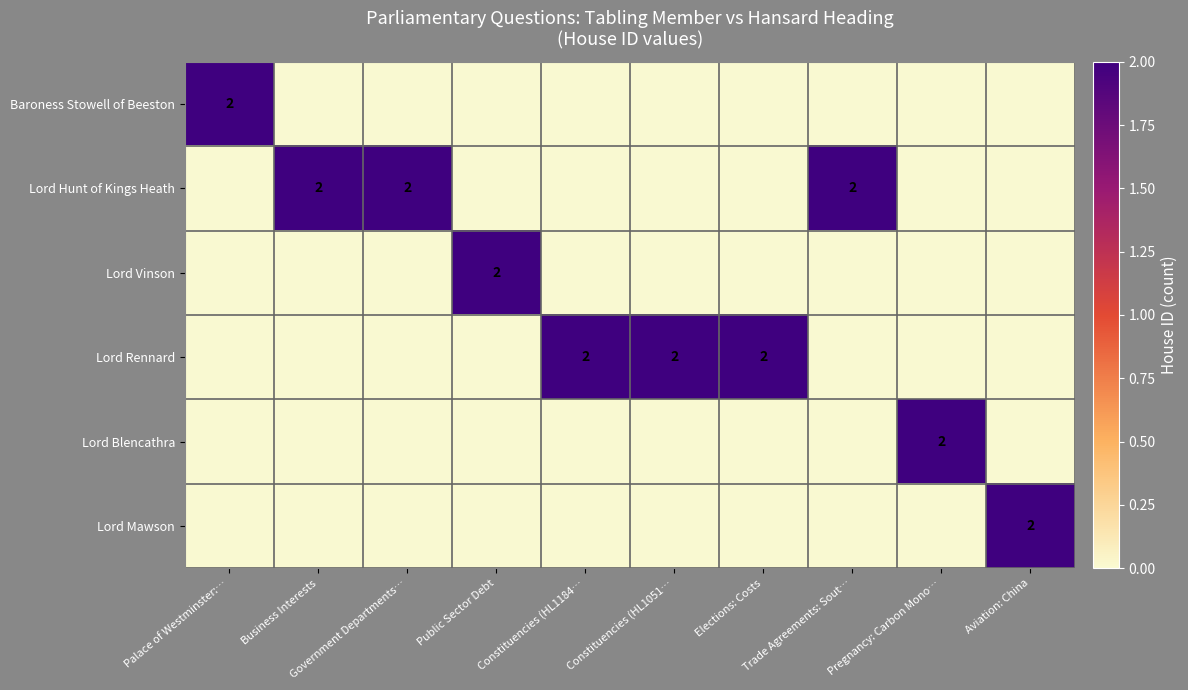

The value of Lord Vinson at Elections: Costs is -1. True or false?

False